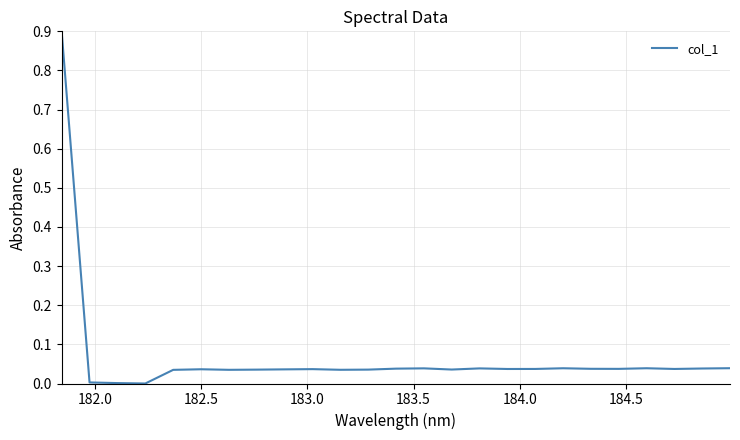

What is the difference between the maximum and minimum values?

0.9